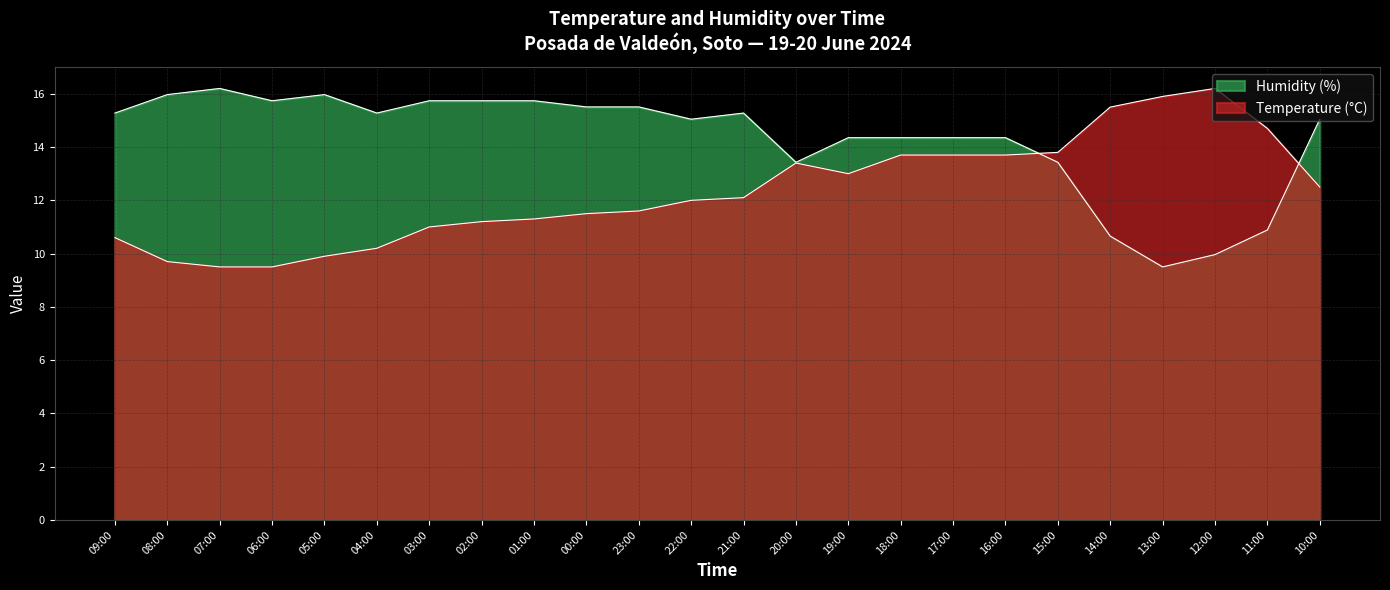

Is it true that Humidity (%) equals 22.7 at 16:00?

False